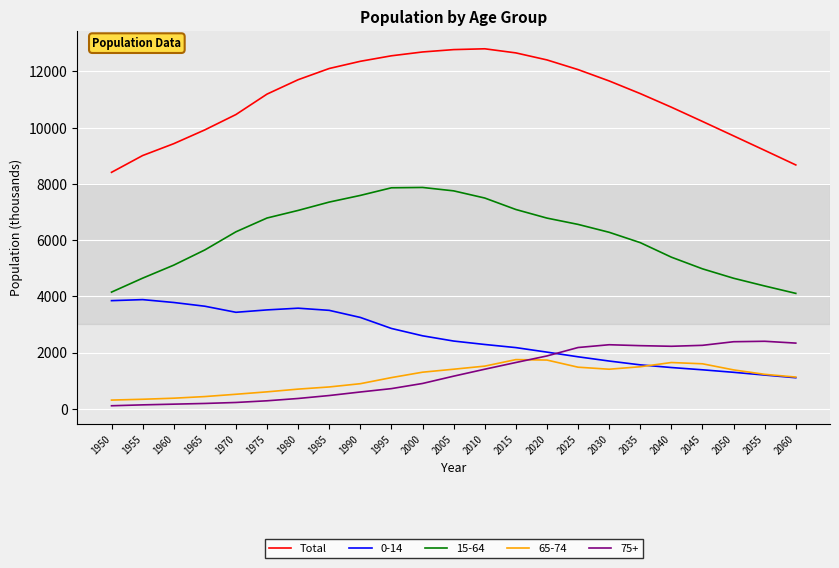

What is the minimum value for Total?

8411